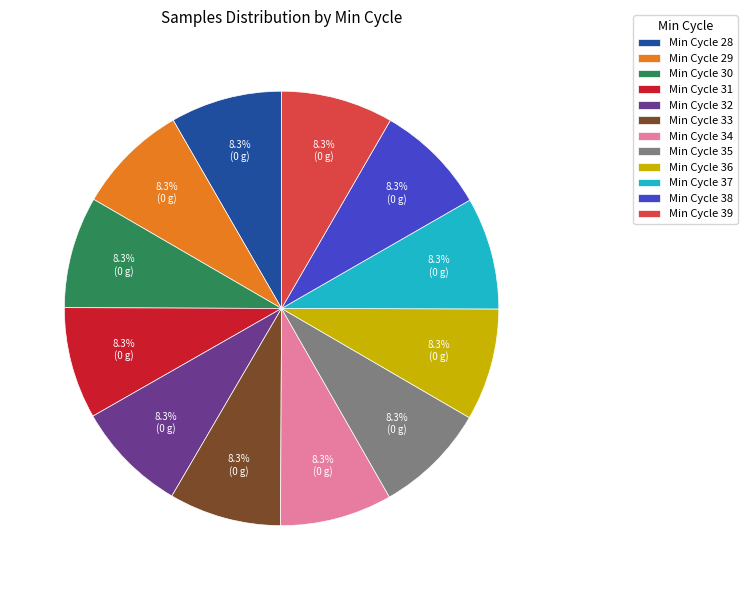

What is the ratio of the value at Min Cycle 38 to the value at Min Cycle 34?

1.0